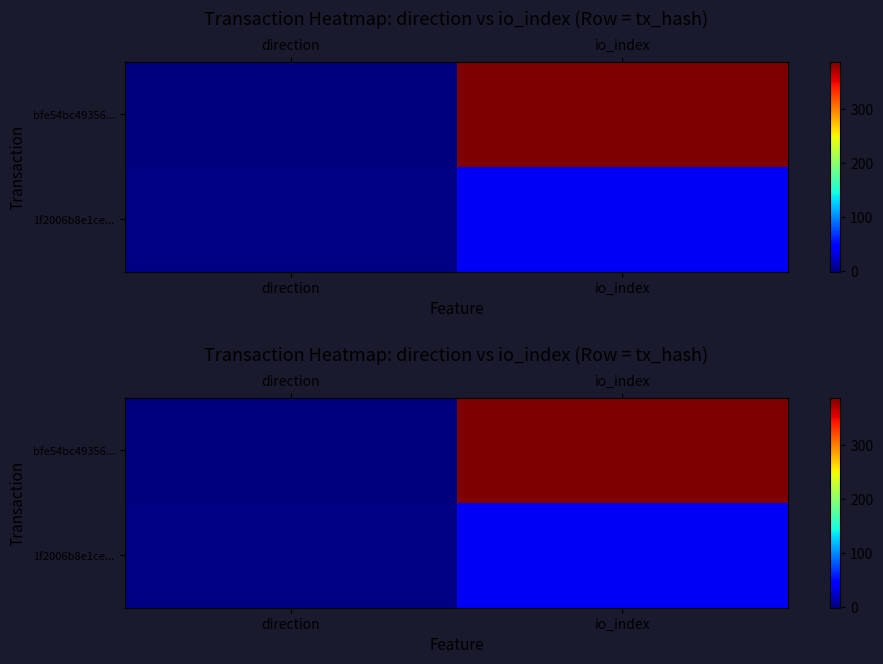

What is the sum of all 1f2006b8e1ce... values?

40